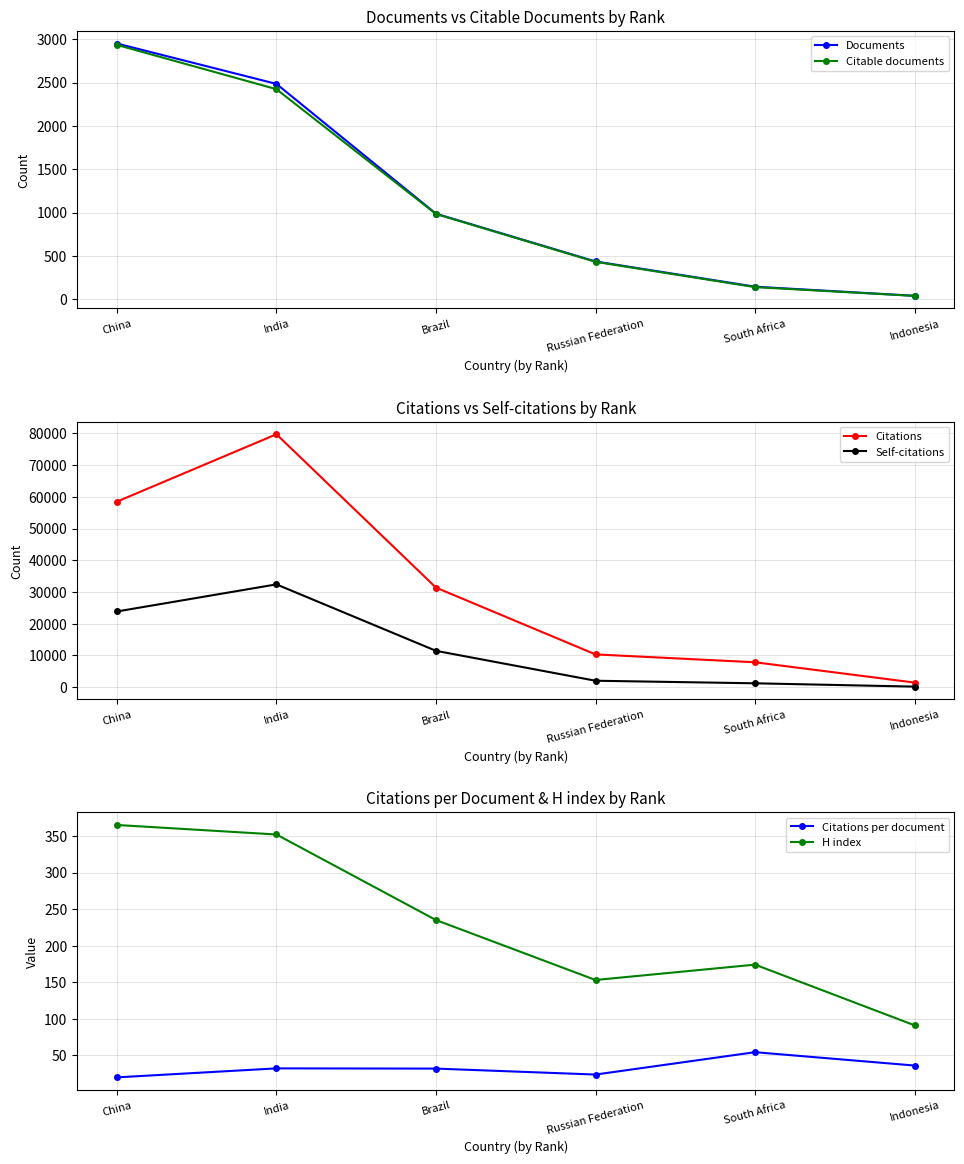

Reading left to right, transcribe all the data shown in this chart.

Documents: 2950.0	2484.0	986.0	435.0	144.0	39.0
Citable documents: 2934.0	2423.0	983.0	431.0	139.0	38.0
Citations: 58476.0	79731.0	31367.0	10291.0	7813.0	1403.0
Self-citations: 23835.0	32378.0	11419.0	1985.0	1179.0	130.0
Citations per document: 19.8	32.1	31.8	23.7	54.3	36.0
H index: 365.0	352.0	235.0	153.0	174.0	91.0